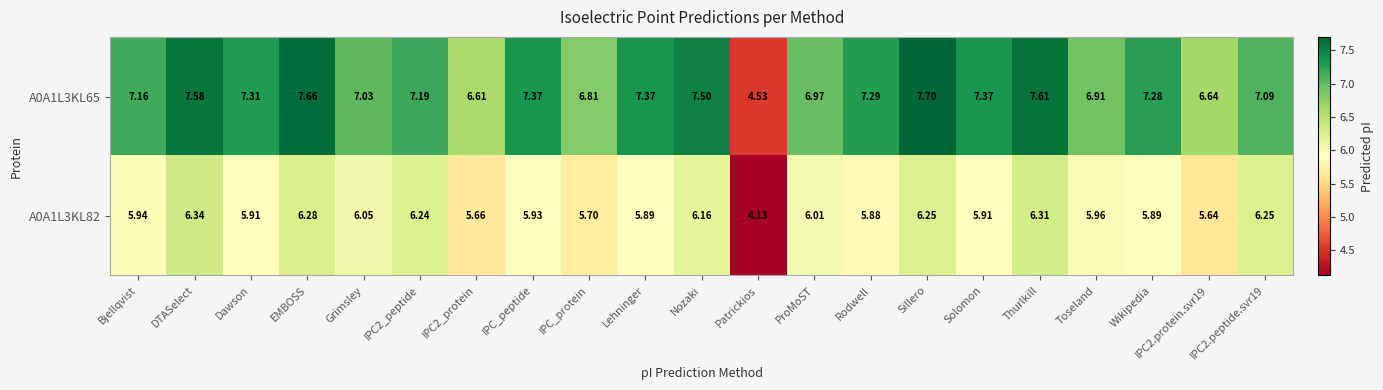

How many distinct data groups are displayed?

2